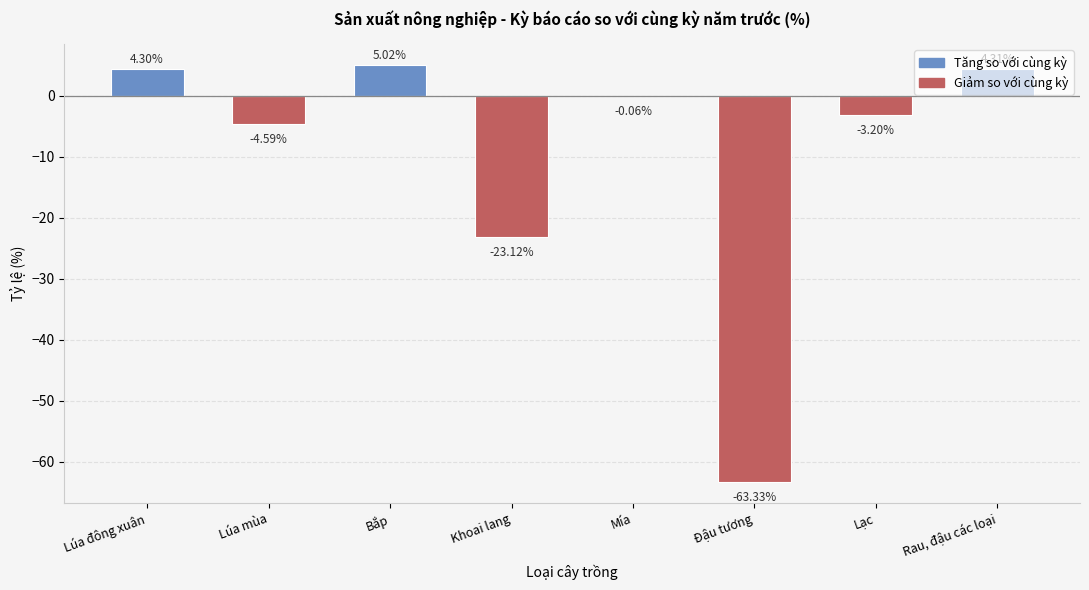

What is the average value?

-10.1